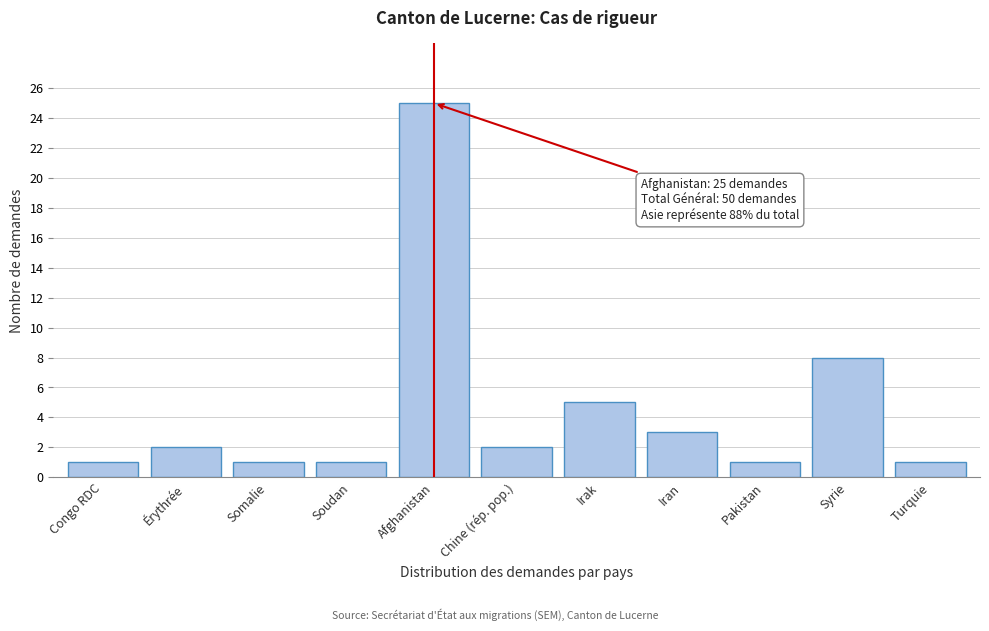

Reading left to right, transcribe all the data shown in this chart.

Congo RDC=1	Érythrée=2	Somalie=1	Soudan=1	Afghanistan=25	Chine (rép. pop.)=2	Irak=5	Iran=3	Pakistan=1	Syrie=8	Turquie=1